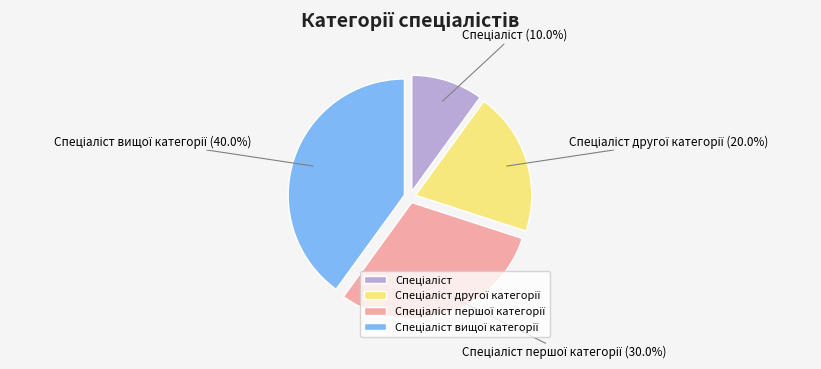

Is there a majority slice in this chart?

No